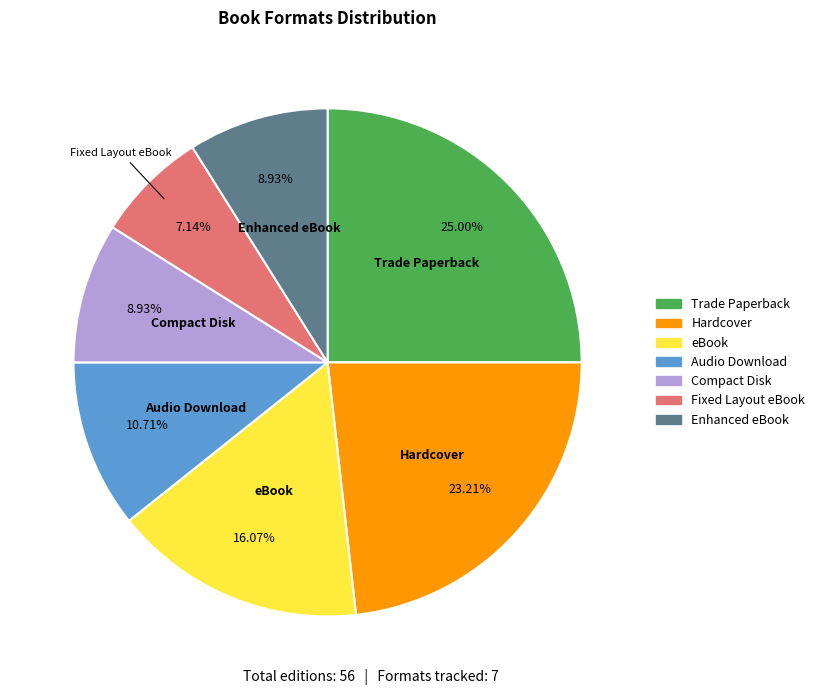

Is it true that Enhanced eBook is 1% of the pie?

False